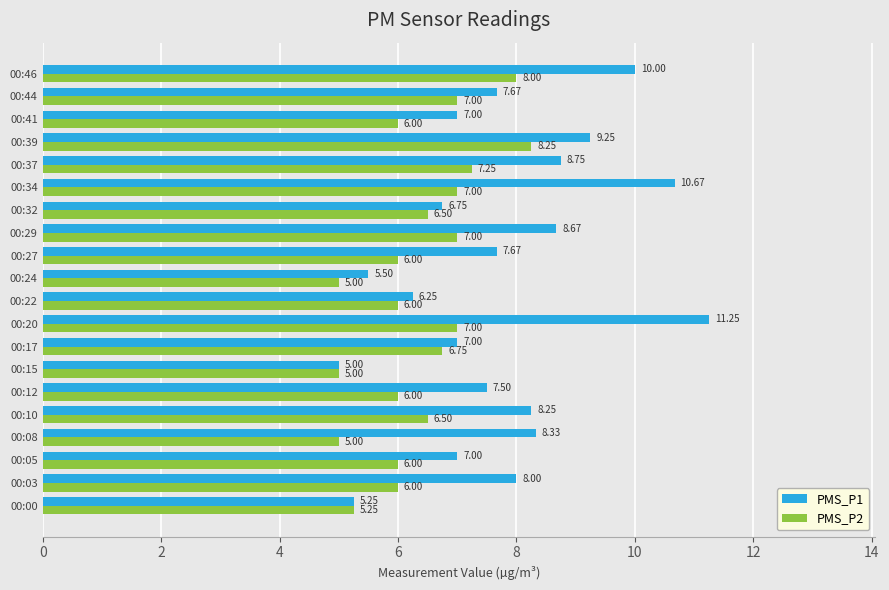

Which series has the largest range (max minus min)?

PMS_P1